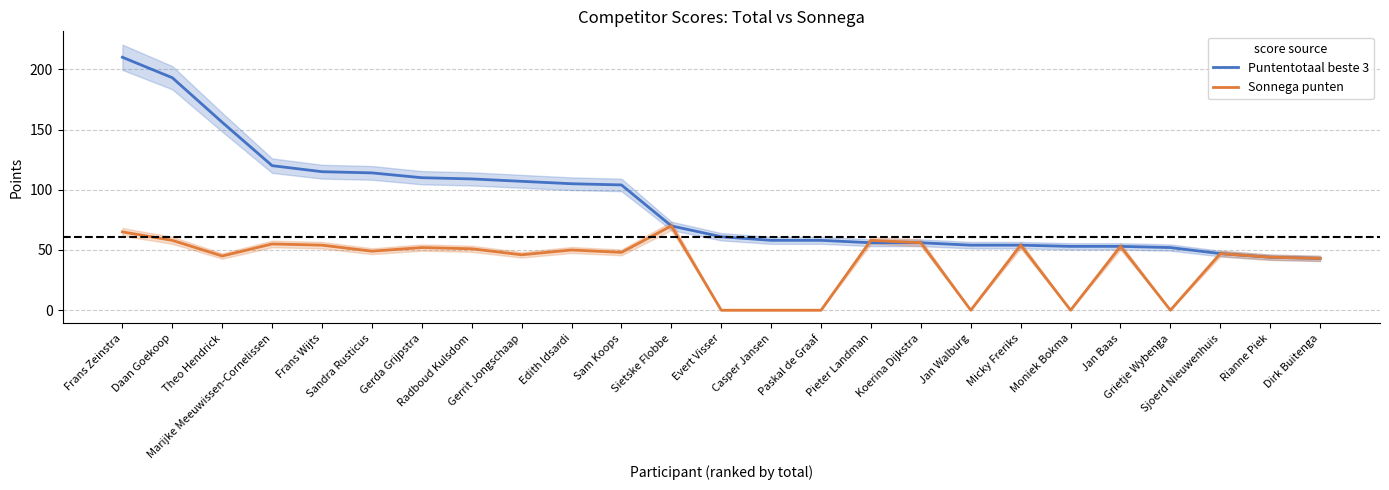

Rank the series by their maximum value, from lowest to highest.

Sonnega punten, Puntentotaal beste 3